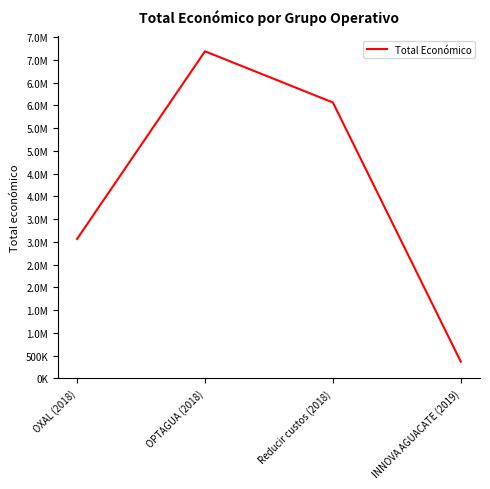

Is this an area chart (filled region under the line)?

No